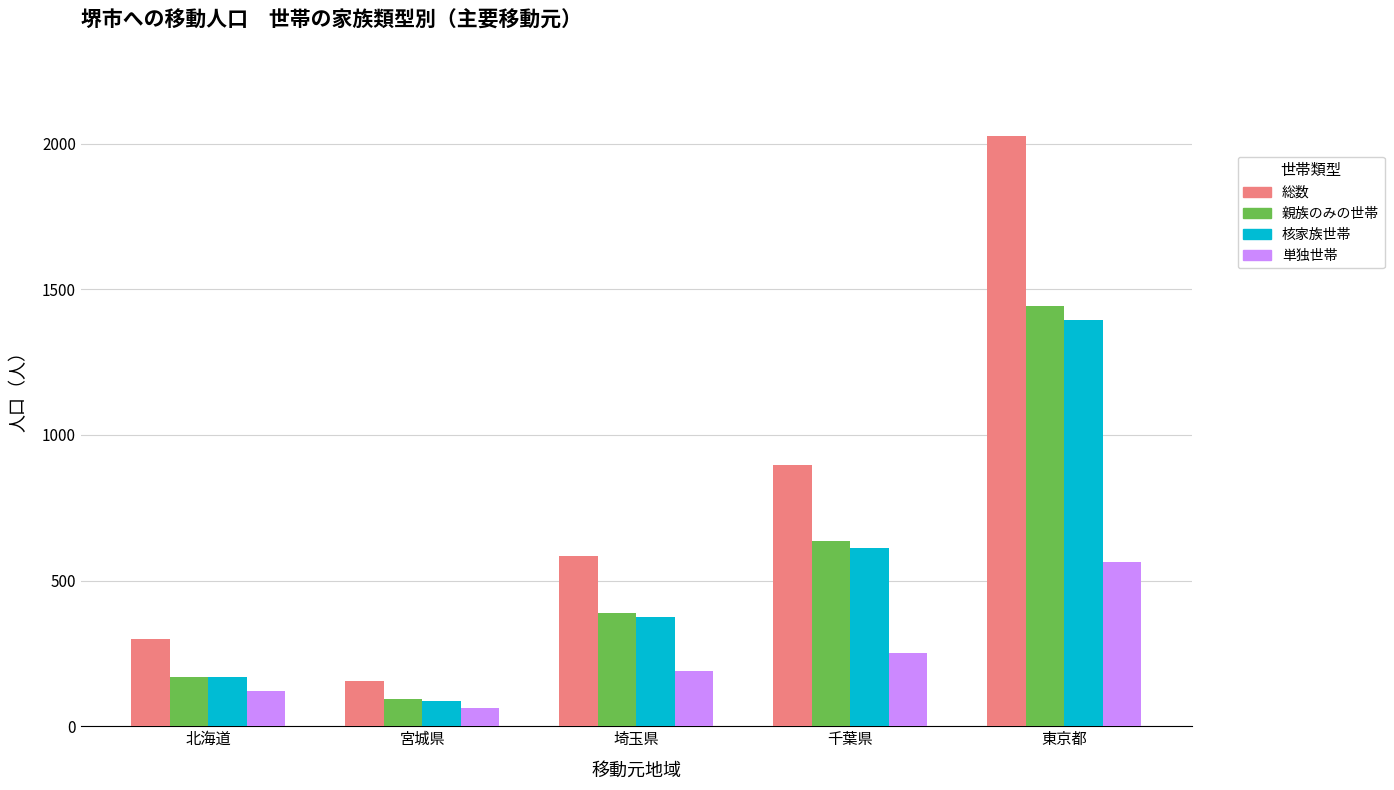

How many data points does each series have?

5